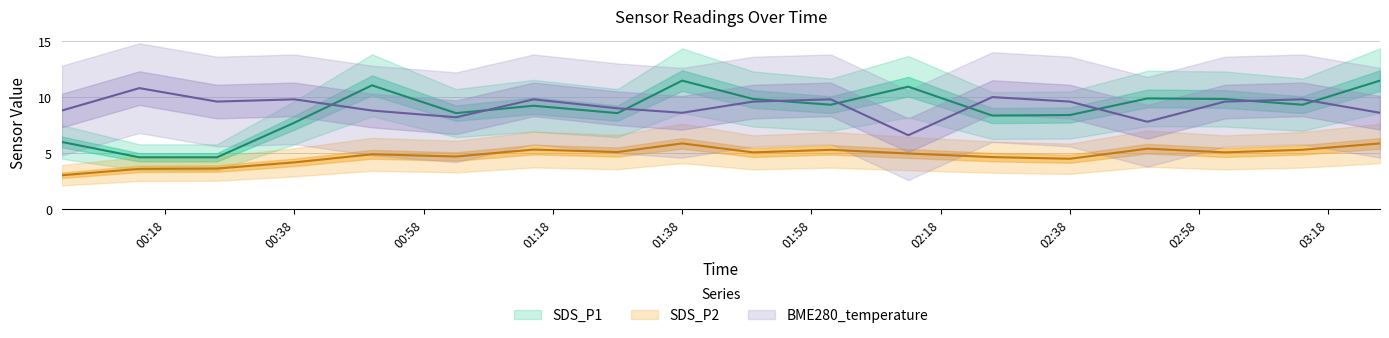

How many lines are shown in the chart?

3